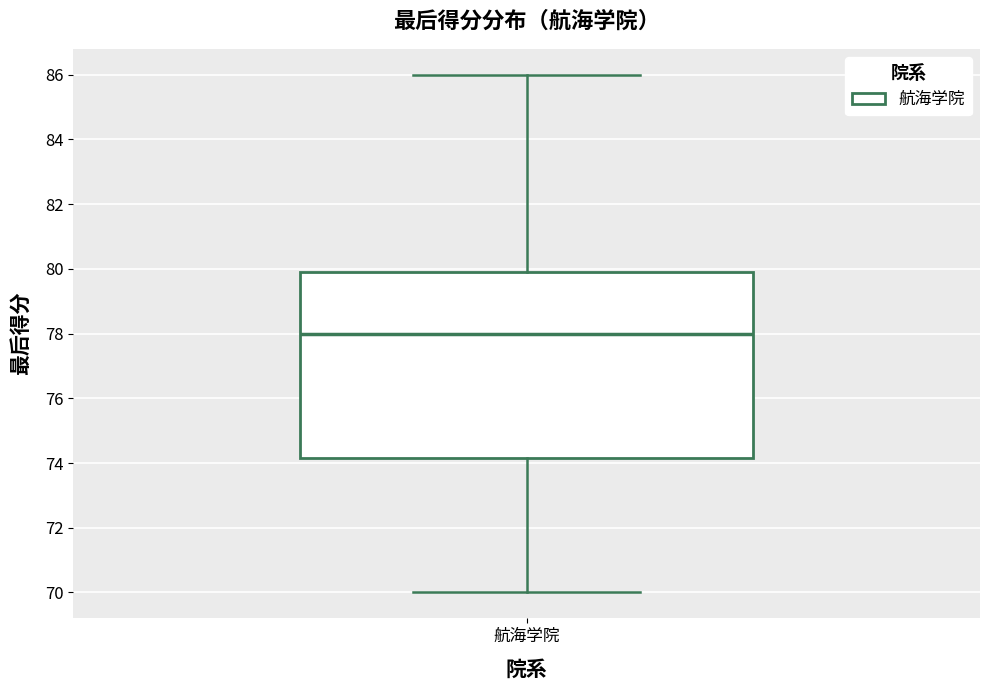

Read this box plot against the y-axis: the position of the median line, the range covered by the box, and the ends of both whiskers. The values are not printed on the chart, so give them approximately, as read against the axis.

median 78.0, box 74.2 to 80.0, whiskers 70.0 to 86.0